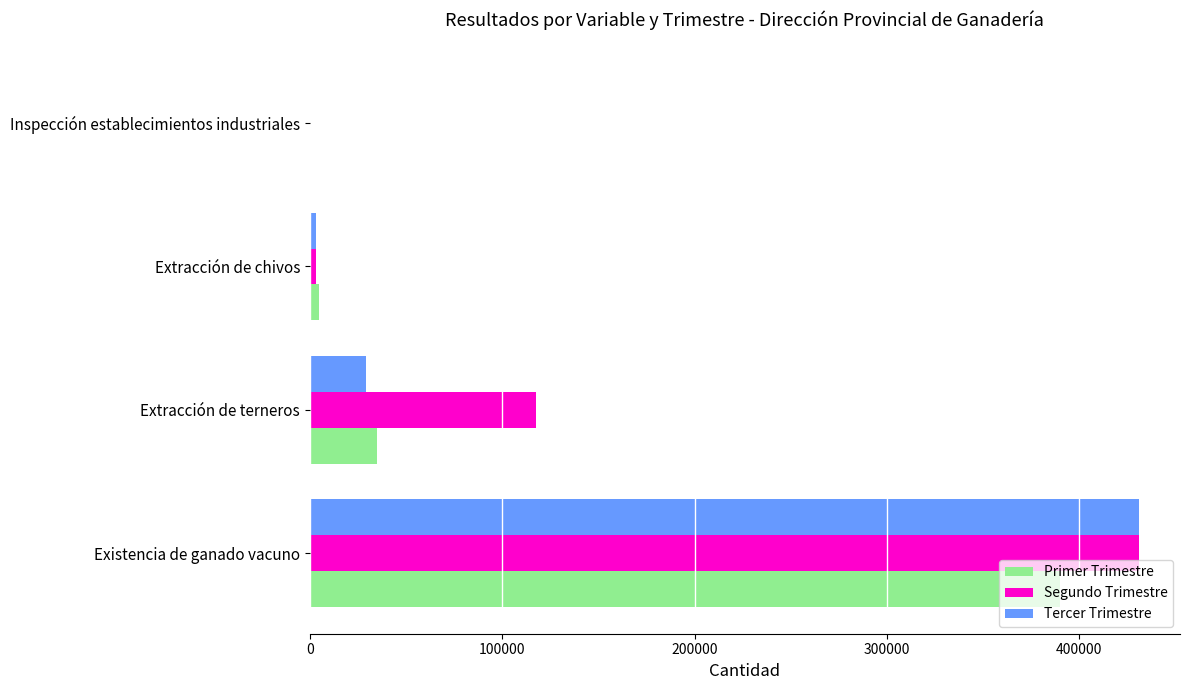

Where is Segundo Trimestre nearest to the value 215525?

Extracción de terneros